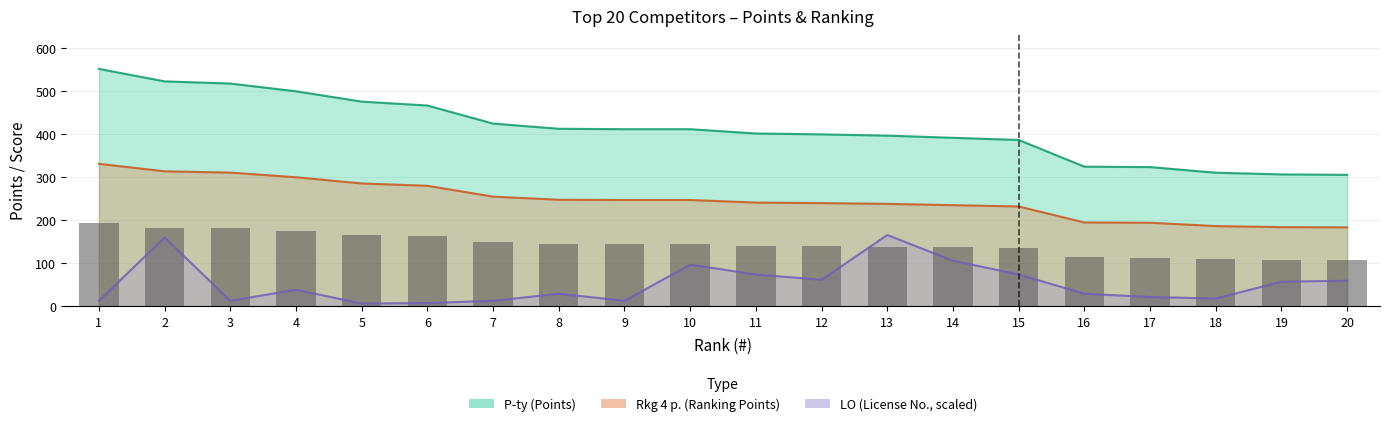

Rank the categories by value from lowest to highest.

20, 19, 18, 17, 16, 15, 14, 13, 12, 11, 9, 10, 8, 7, 6, 5, 4, 3, 2, 1